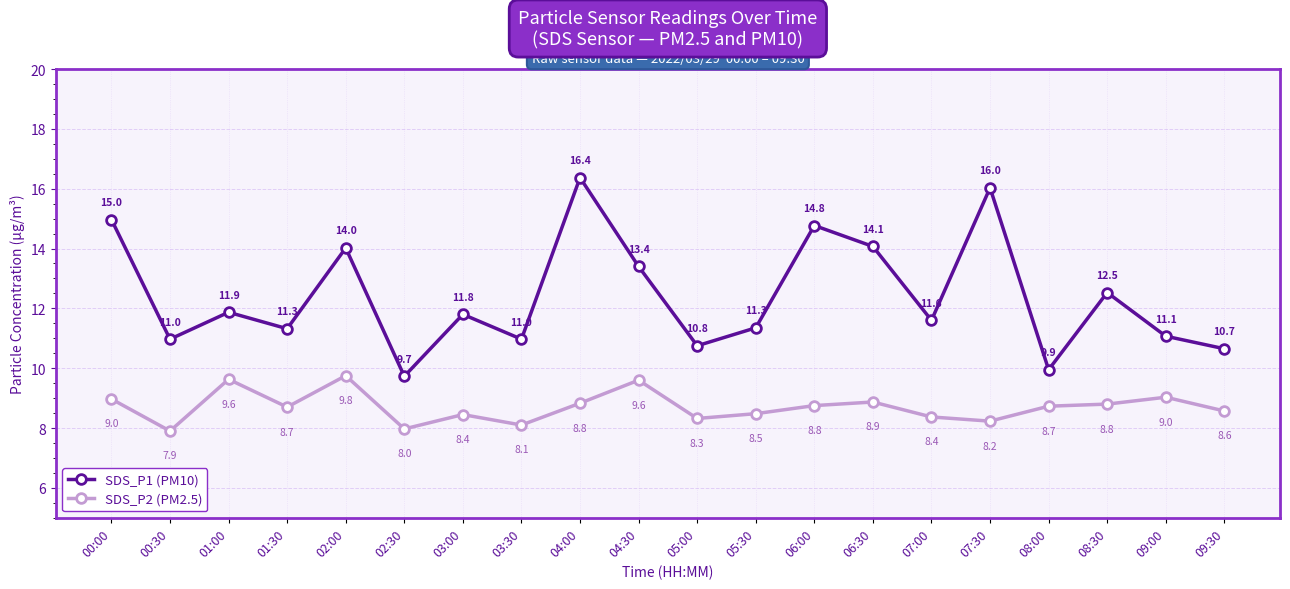

What are all the series names shown in the legend?

SDS_P1 (PM10), SDS_P2 (PM2.5)